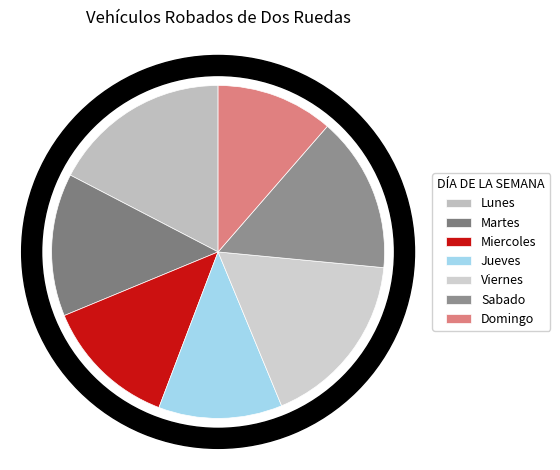

To the nearest percent, what is the difference between the largest and smallest slice percentages?

6%